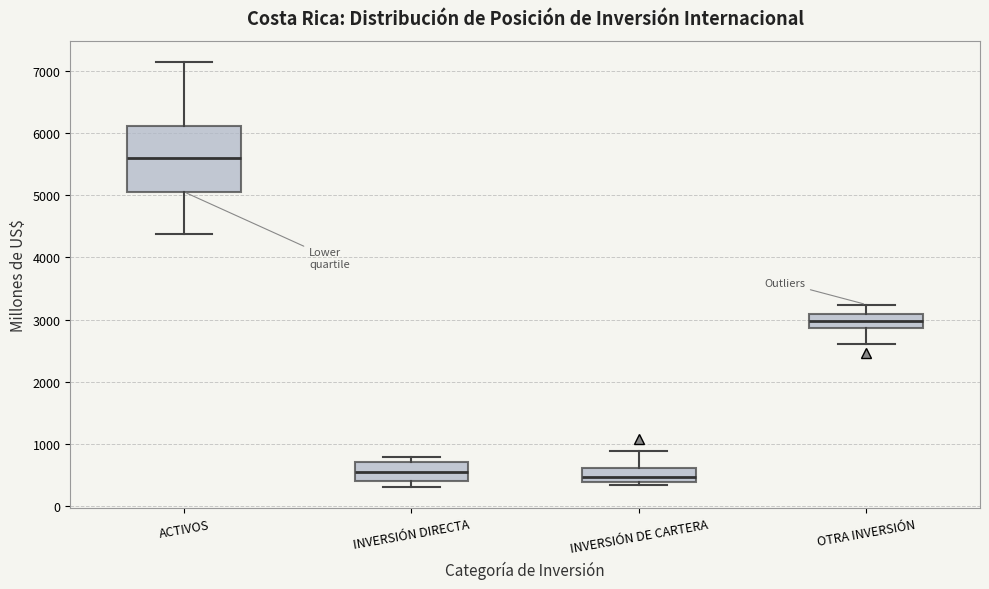

Which box's median line is the highest?

ACTIVOS